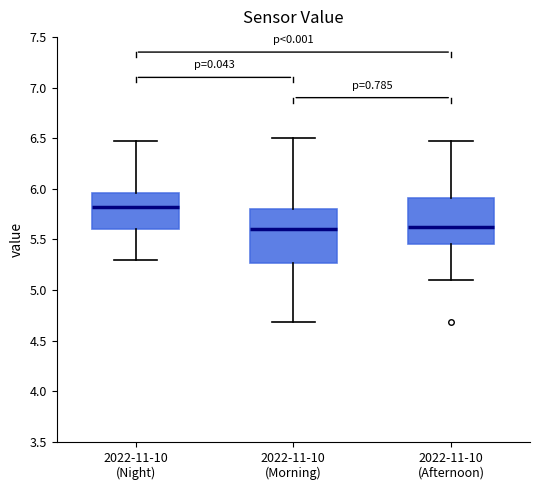

Comparing the boxes themselves (not the whiskers), which one is the tallest?

2022-11-10 (Morning)